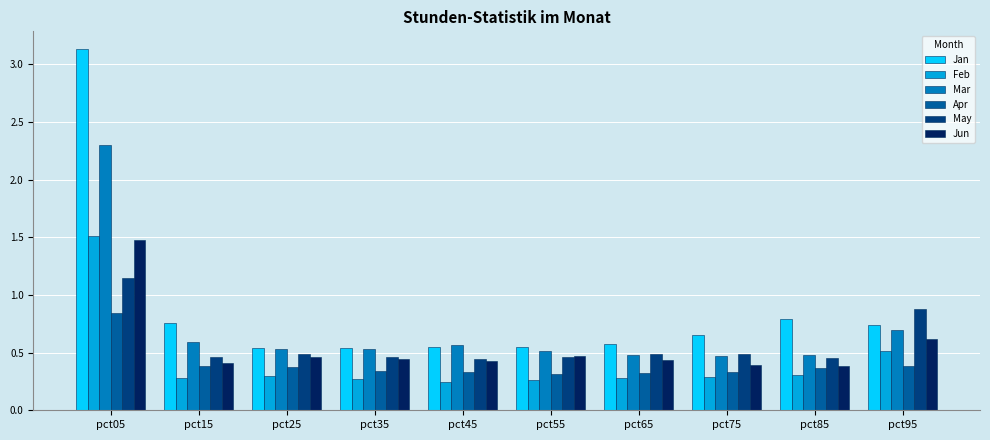

Which category has the highest value across all series?

pct05